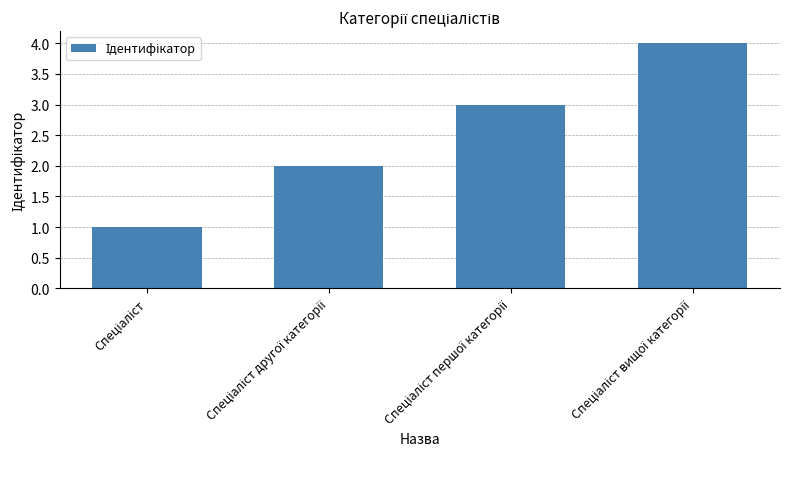

What is the difference between the maximum and minimum values?

3